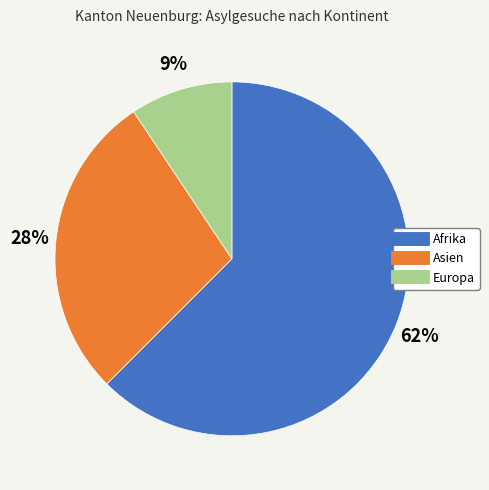

Does any single category account for the majority?

Yes